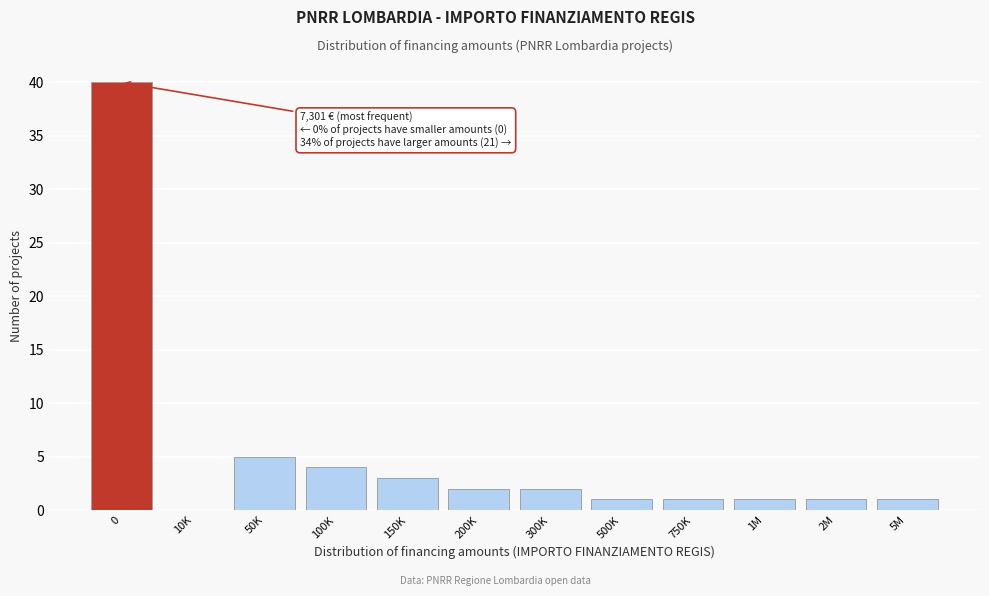

Reading right to left, extract all data points from this chart.

5M=1	2M=1	1M=1	750K=1	500K=1	300K=2	200K=2	150K=3	100K=4	50K=5	10K=0	0=40